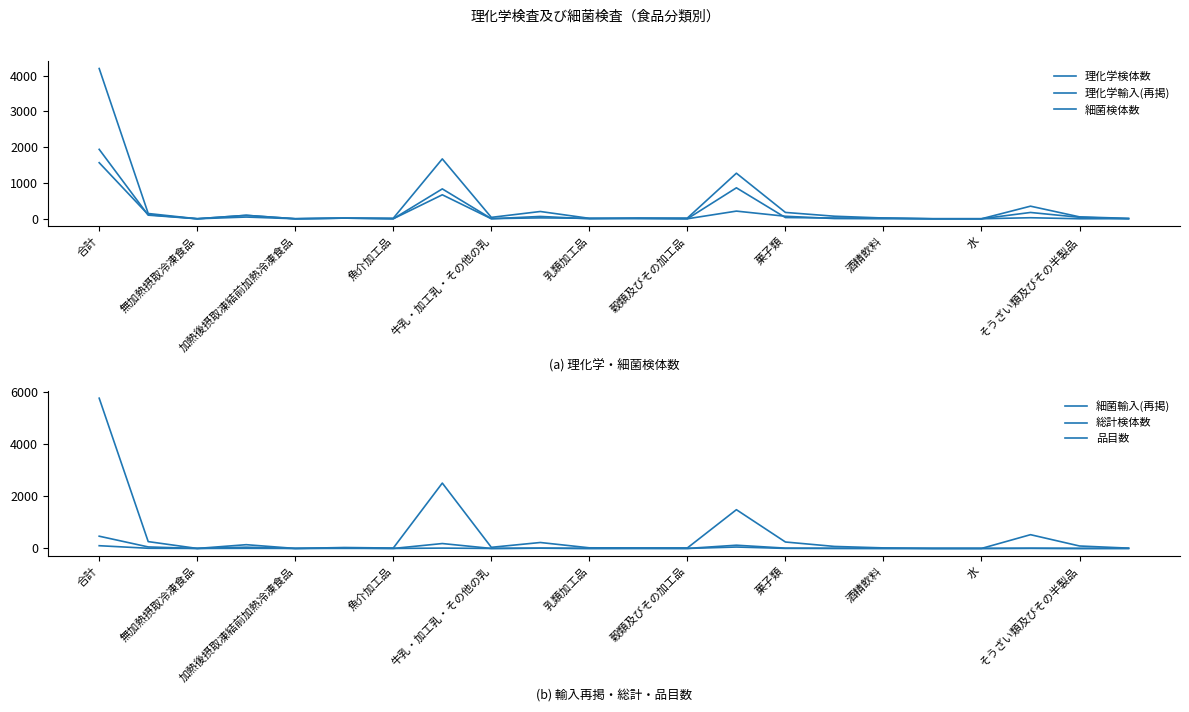

Which category has the lowest value across all series?

無加熱摂取冷凍食品